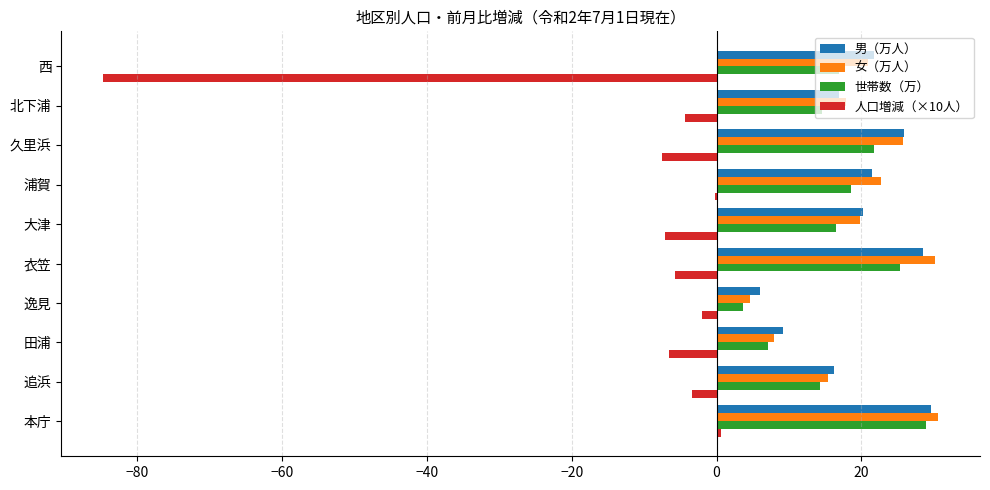

What is the average value of the 女（万人） series?

19.6